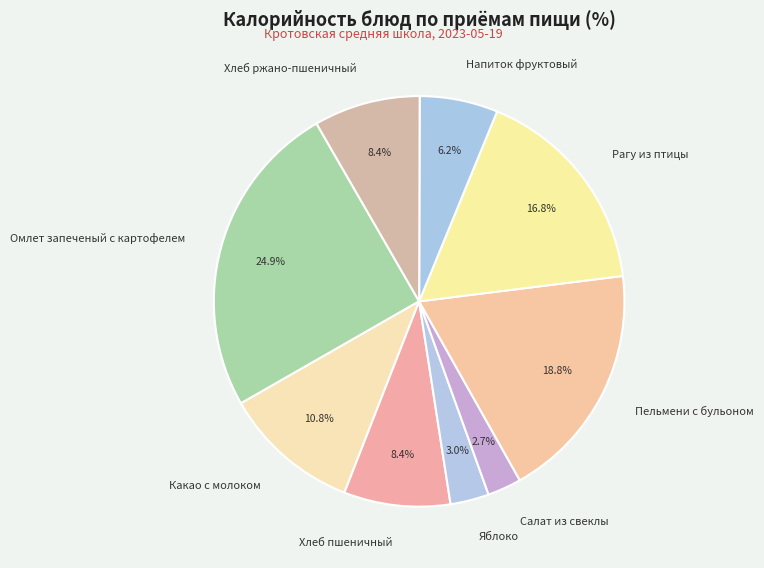

The Салат из свеклы slice represents 3% of the pie. True or false?

True